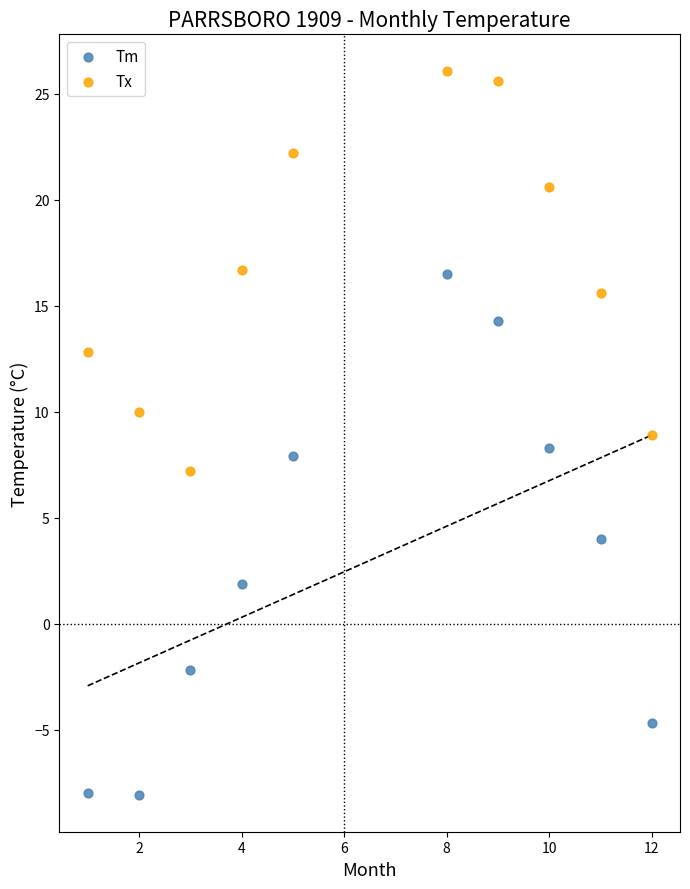

What are all the series names shown in the legend?

Tm, Tx